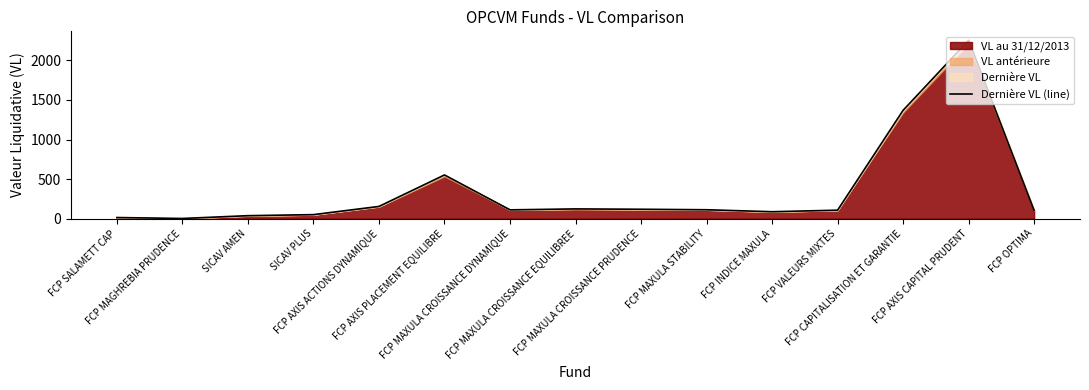

Reading right to left, list all the values displayed in this chart.

FCP OPTIMA=102.1	FCP AXIS CAPITAL PRUDENT=2254.5	FCP CAPITALISATION ET GARANTIE=1369.5	FCP VALEURS MIXTES=106.4	FCP INDICE MAXULA=86.7	FCP MAXULA STABILITY=111.7	FCP MAXULA CROISSANCE PRUDENCE=117.9	FCP MAXULA CROISSANCE EQUILIBREE=122.3	FCP MAXULA CROISSANCE DYNAMIQUE=110.3	FCP AXIS PLACEMENT EQUILIBRE=551.8	FCP AXIS ACTIONS DYNAMIQUE=153.6	SICAV PLUS=50.0	SICAV AMEN=36.8	FCP MAGHREBIA PRUDENCE=1.4	FCP SALAMETT CAP=13.2